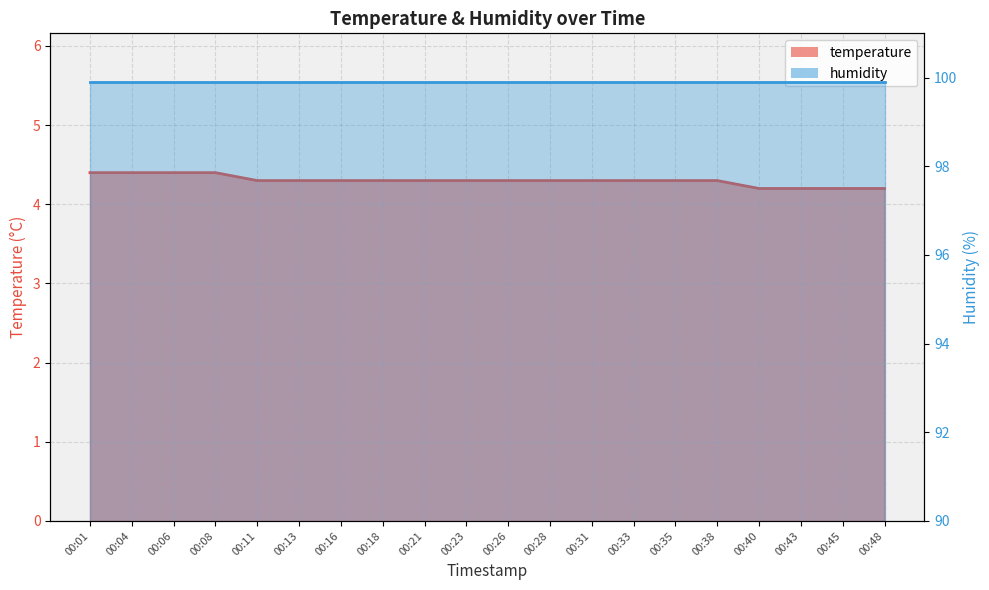

What is the value of the 6th point from the left?

4.3